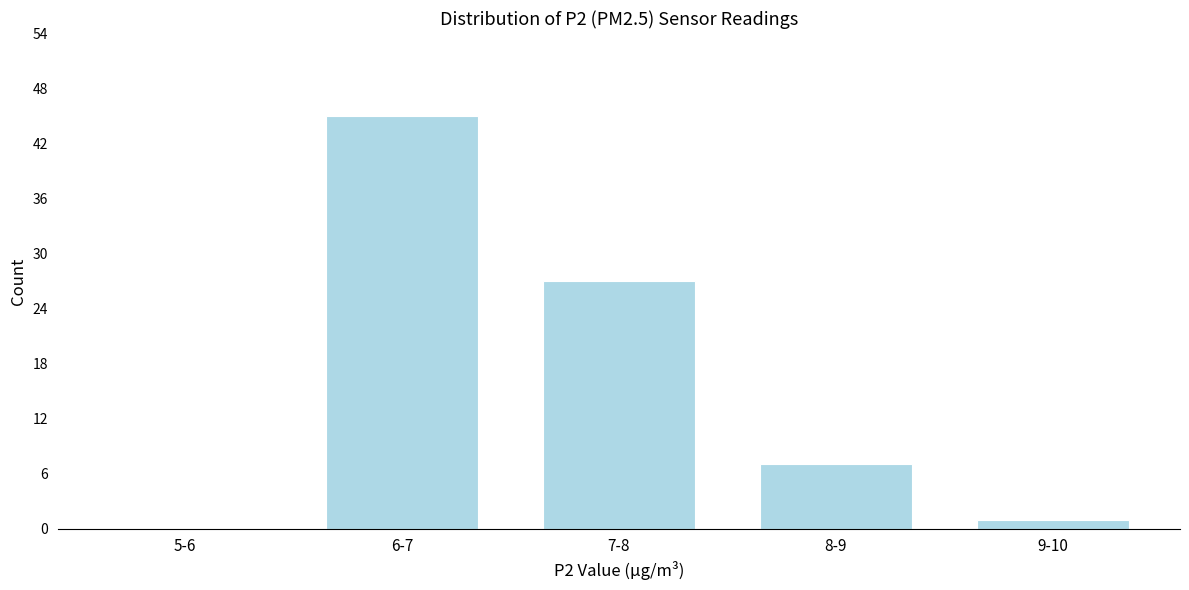

Reading left to right, what are all the values shown in this chart?

5-6=0	6-7=45	7-8=27	8-9=7	9-10=1